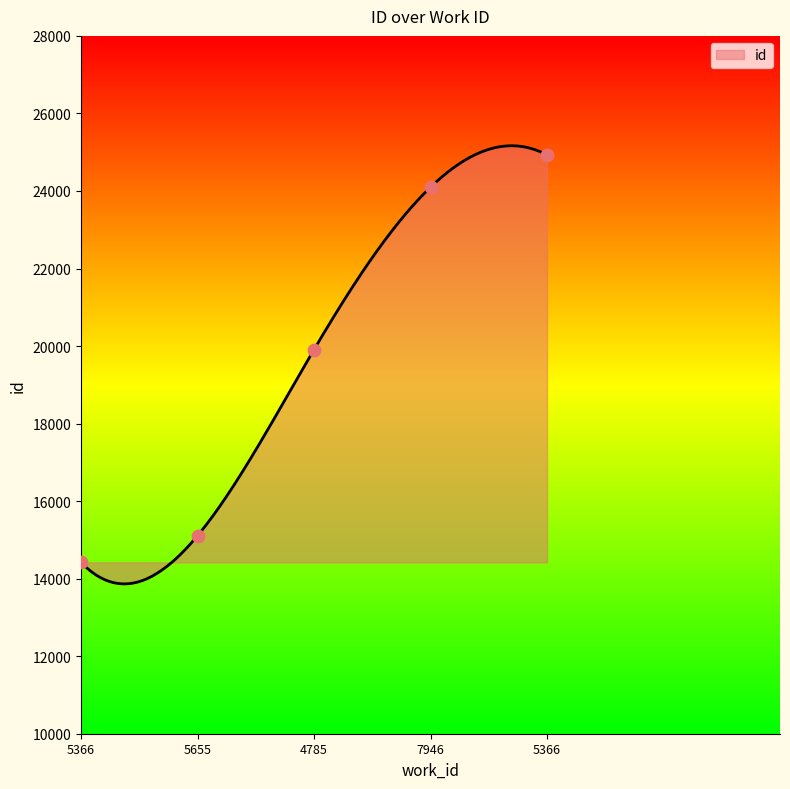

Between 7946 and 5655, which is larger?

7946